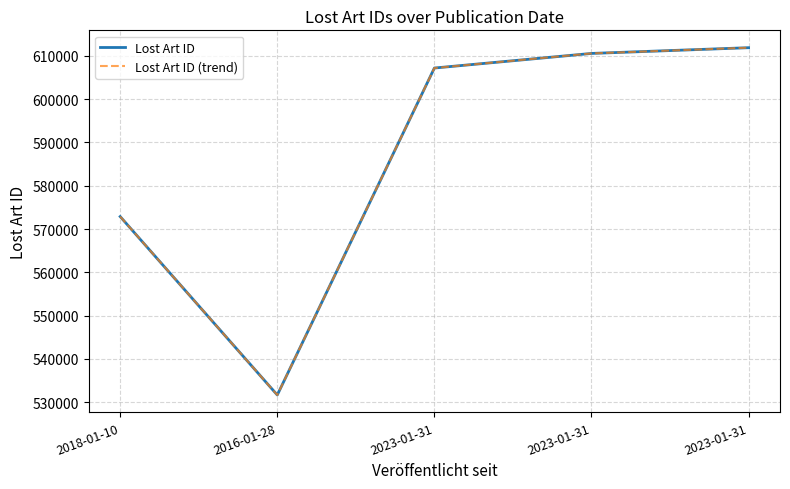

Does the chart display data point markers on the line(s)?

No